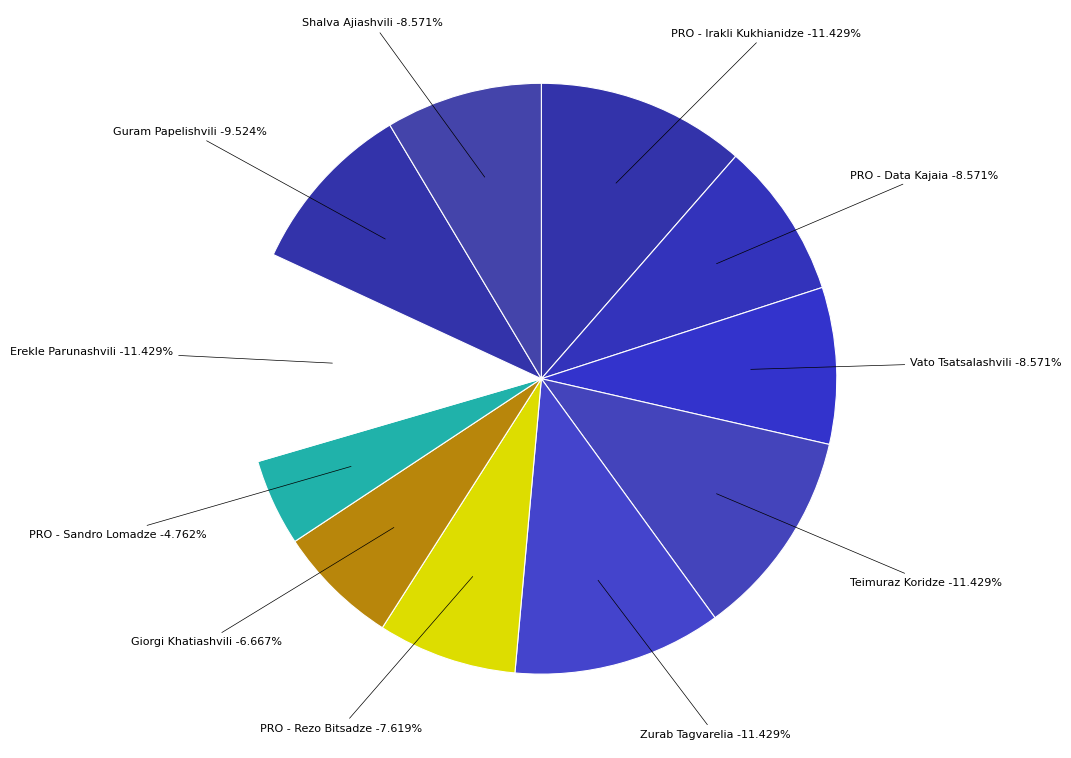

Does Vato Tsatsalashvili account for over 50% of the chart?

No